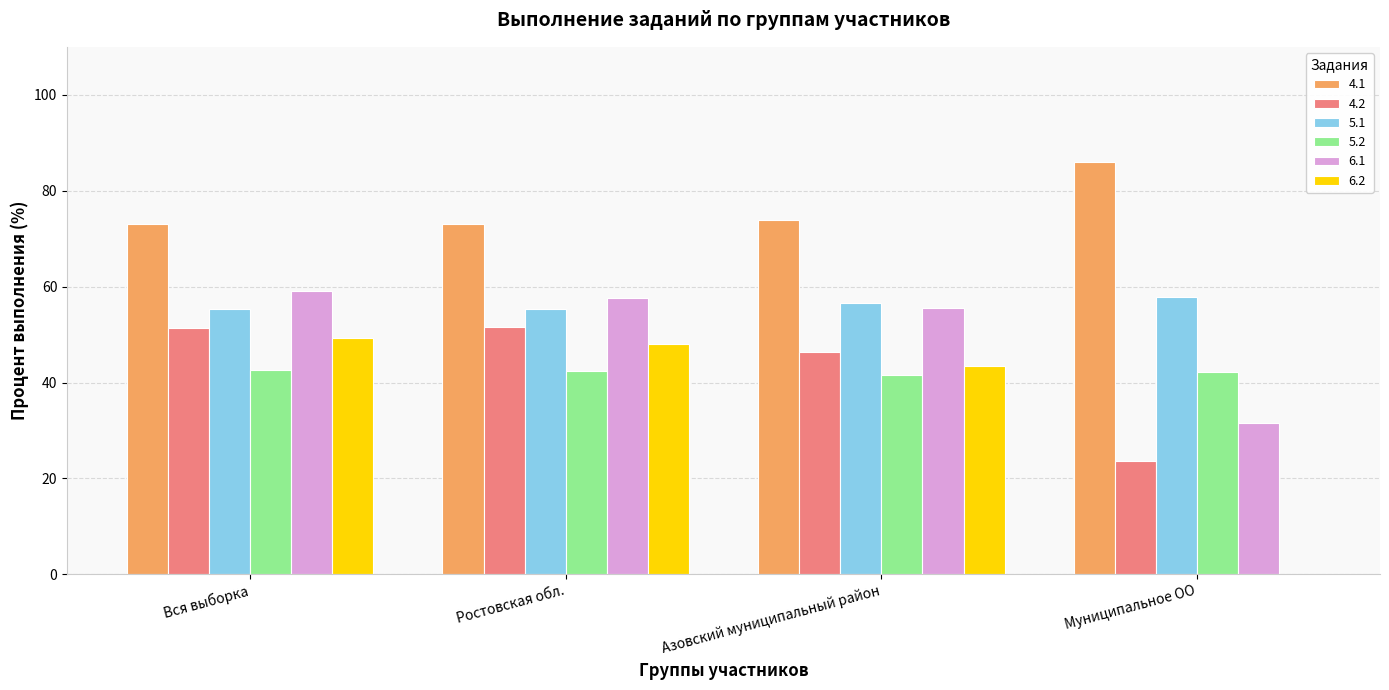

Read the 6.2 value at Азовский муниципальный район.

43.4